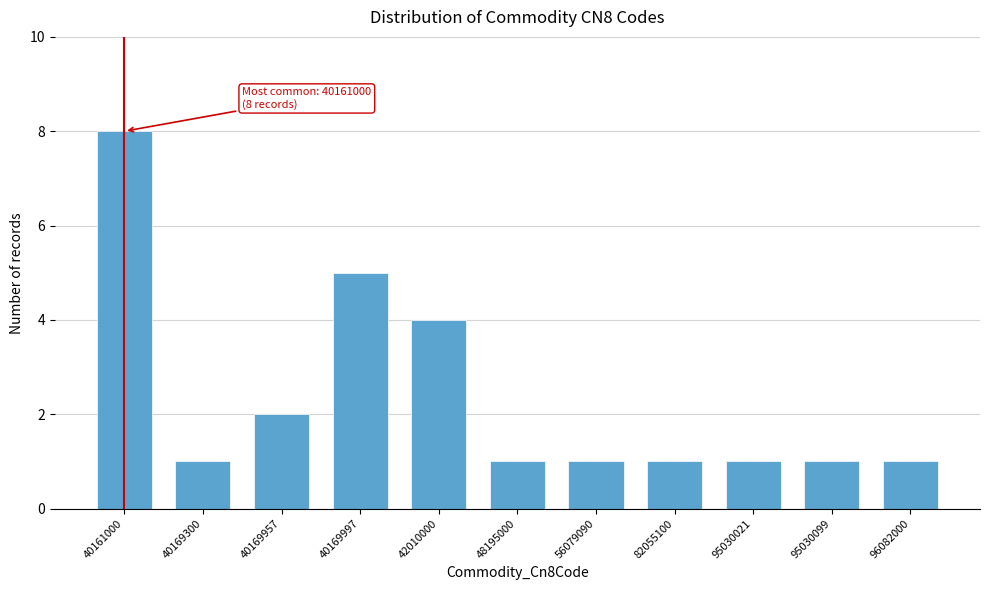

Reading left to right, list all the values displayed in this chart.

40161000=8	40169300=1	40169957=2	40169997=5	42010000=4	48195000=1	56079090=1	82055100=1	95030021=1	95030099=1	96082000=1